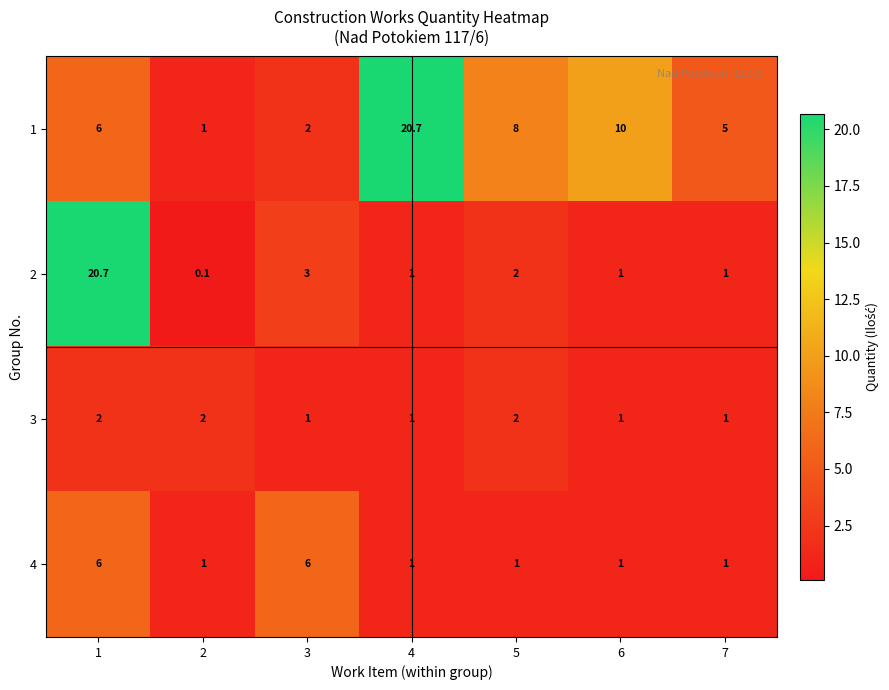

Rank the series by their average value, from highest to lowest.

1, 2, 4, 3